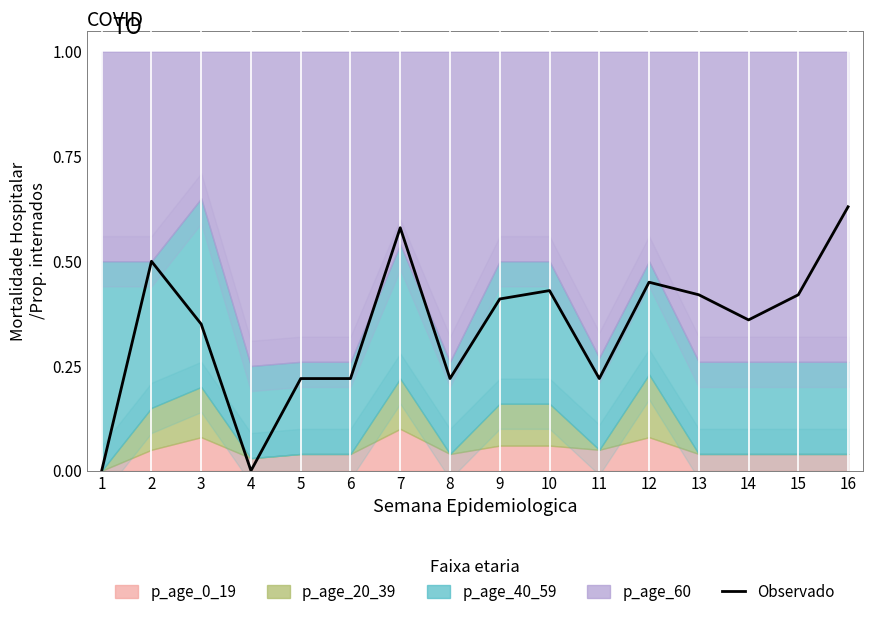

True or false: the data shows 0.7 at 15.

False